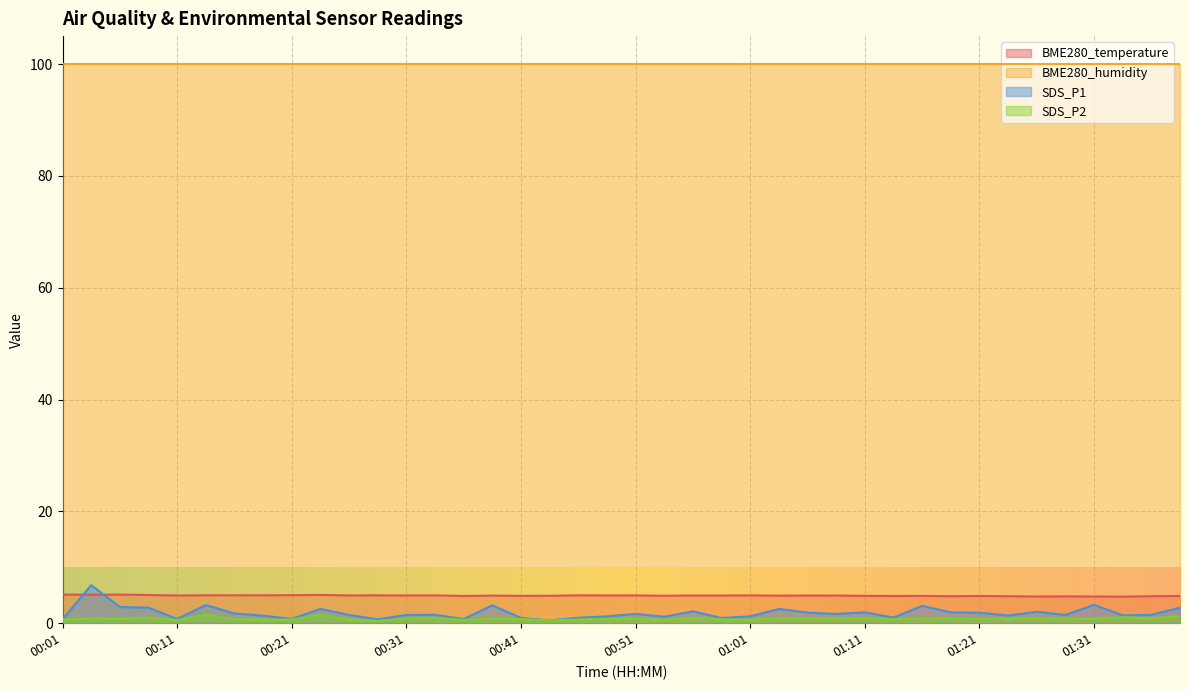

What value does the BME280_temperature series have at 01:16?

4.9